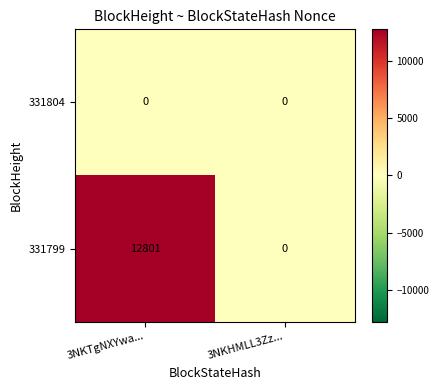

List the series in order of their peak value, highest first.

331799, 331804